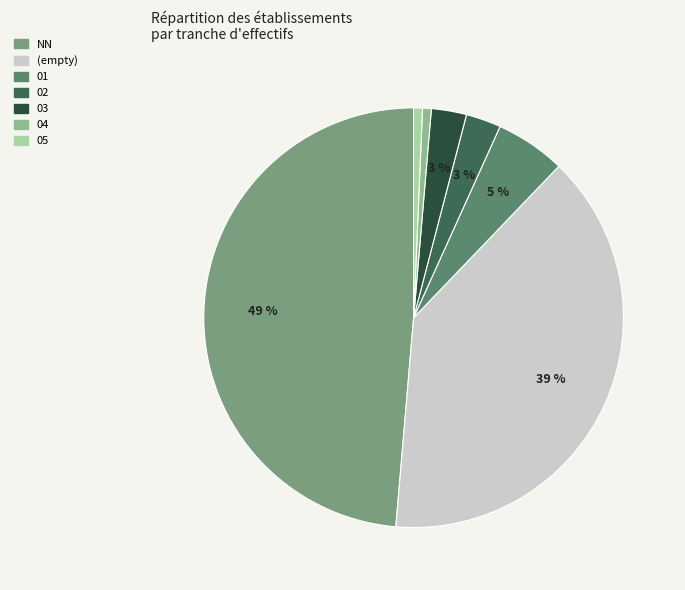

To the nearest percent, what is the average slice percentage?

14%